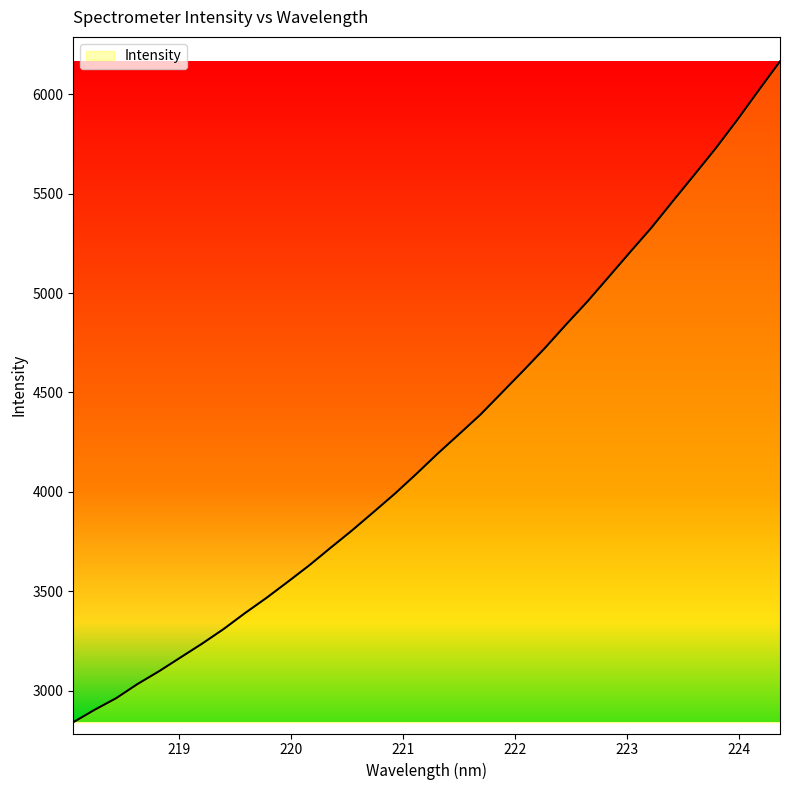

What is the difference between the maximum and minimum values?

3322.8